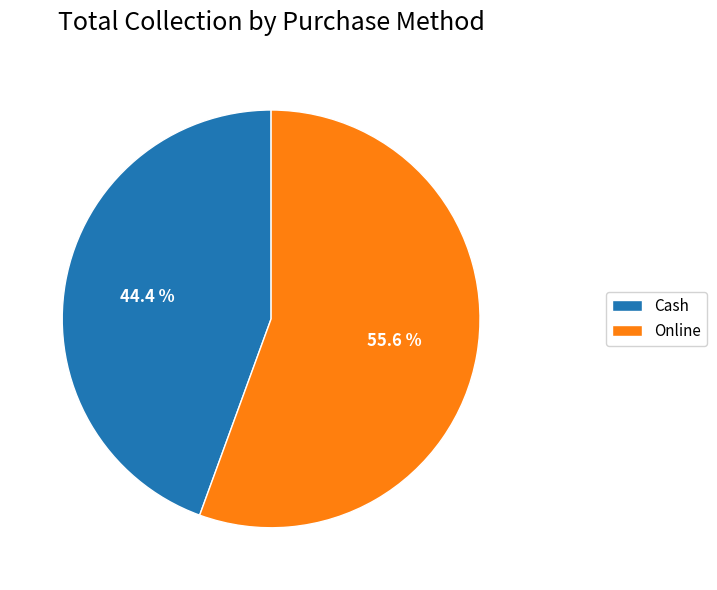

To the nearest percent, what percentage of the pie is Cash?

44%